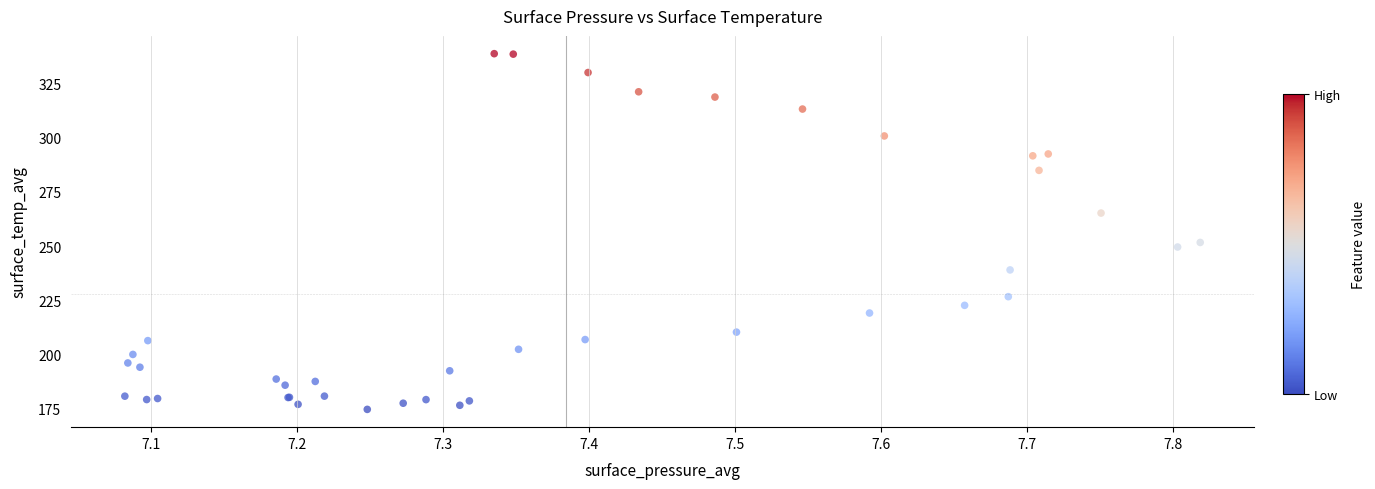

What Y value in the scatter plot is closest to 256?

251.7